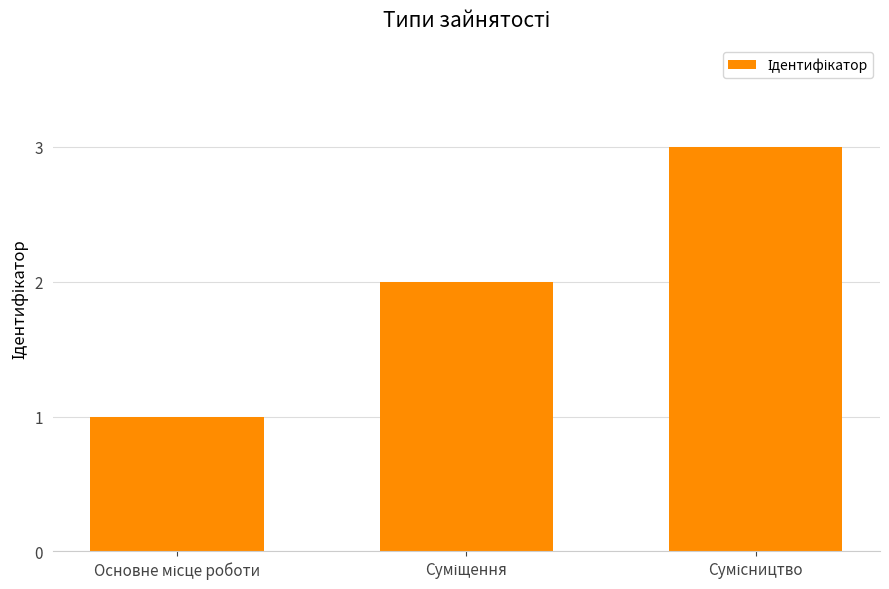

What is the sum of all values?

6